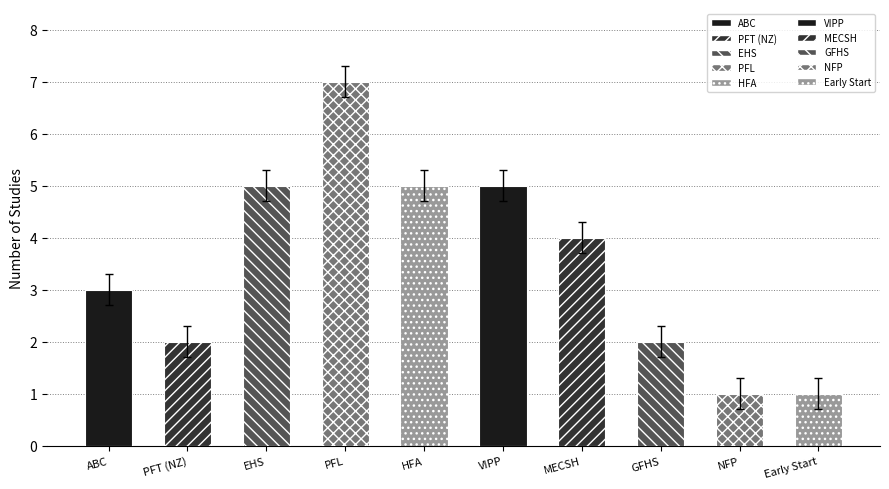

What is the value of the 8th bar from the left?

2